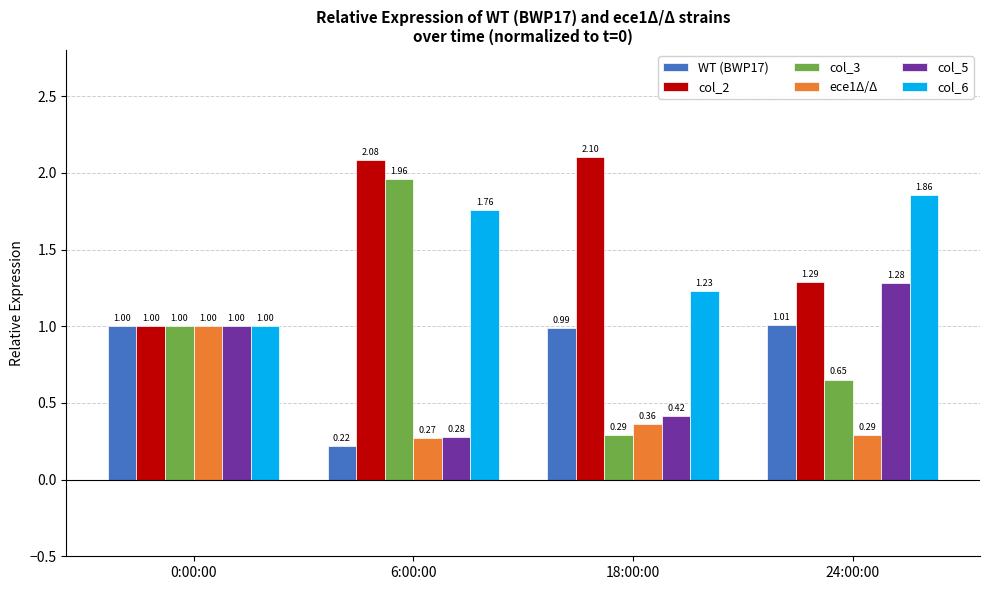

How many ece1Δ/Δ values are between 0 and 1?

4